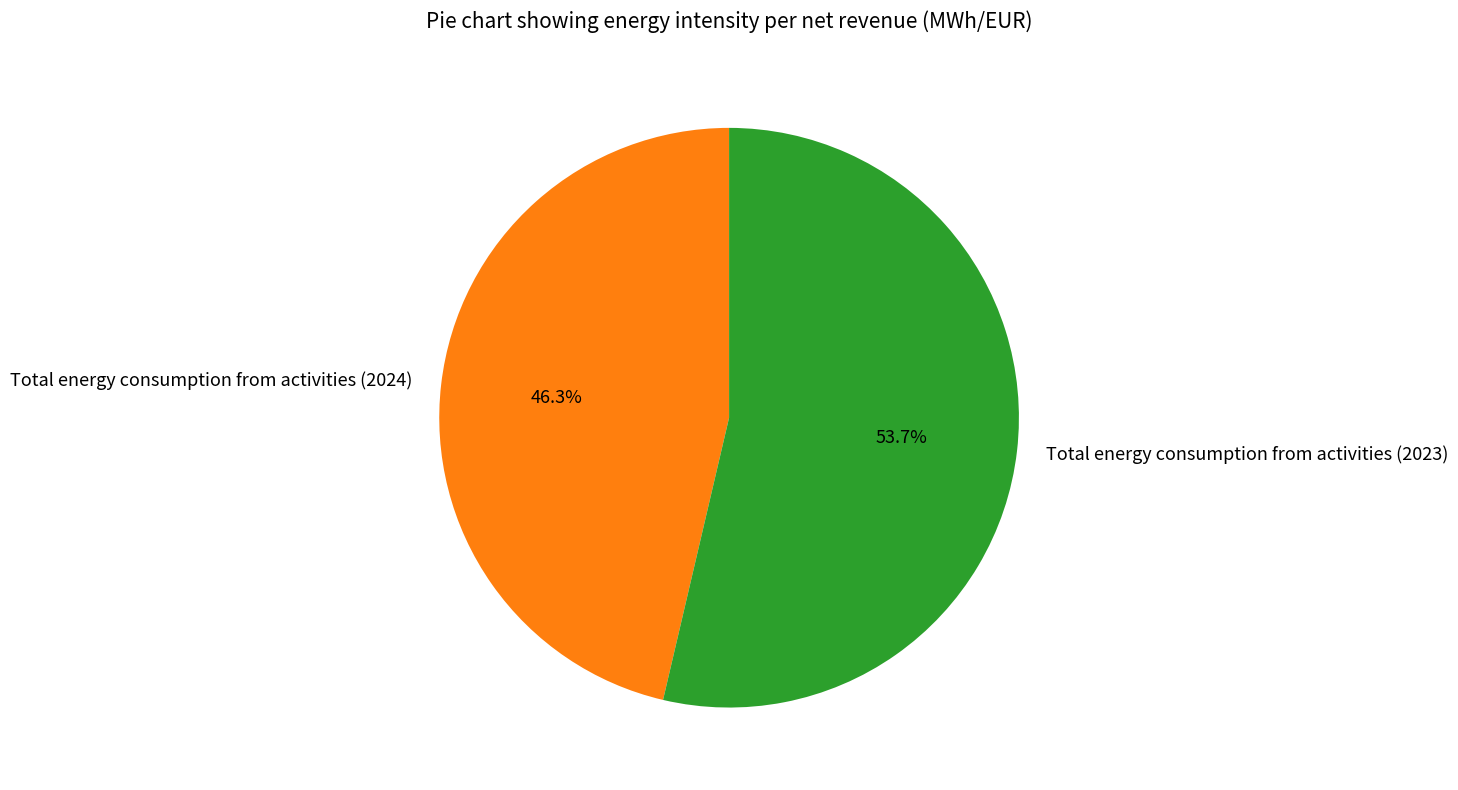

Which category accounts for the majority?

Total energy consumption from activities (2023)